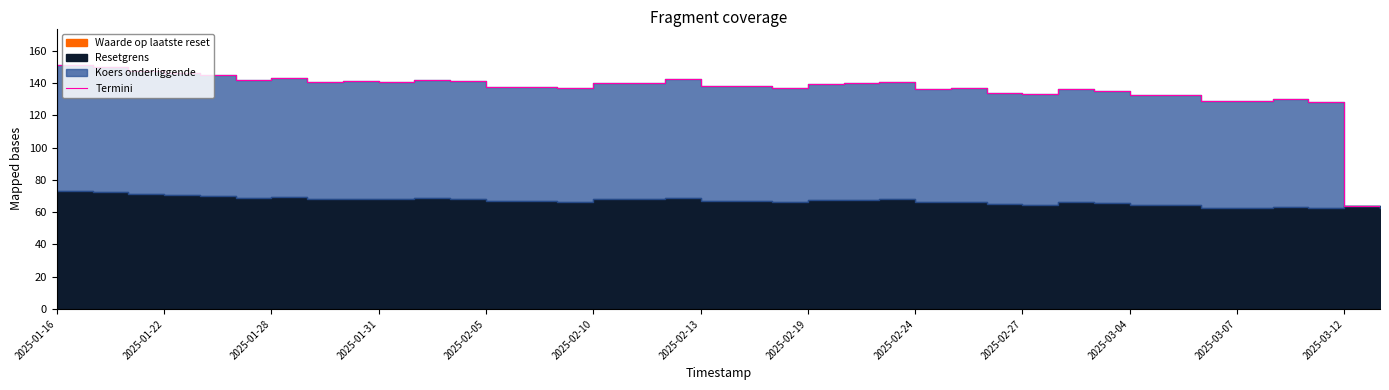

What is the value of the 18th point from the left?

142.3